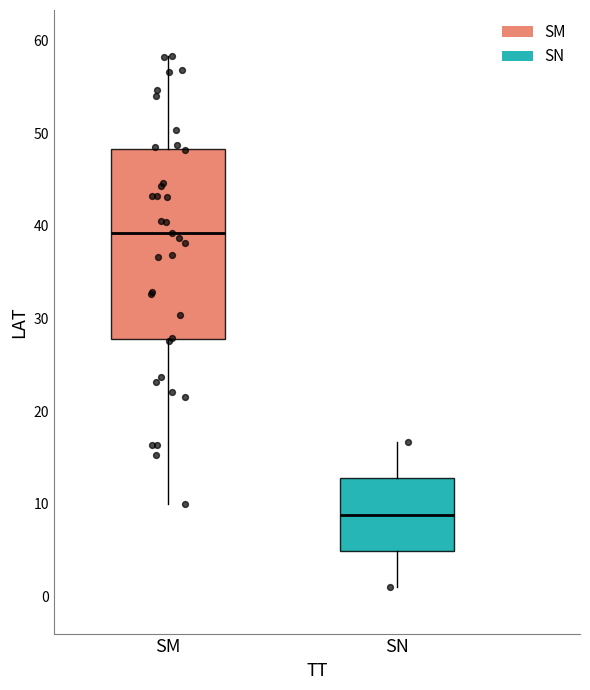

Reading left to right, transcribe this box plot: for each box, give where its median line is, the range the box spans, and where its two whiskers end, as read against the y-axis. The values are not printed on the chart, so give them approximately, as read against the axis.

SM: median 39, box 28 to 48, whiskers 10 to 58
SN: median 9, box 5 to 13, whiskers 1 to 17